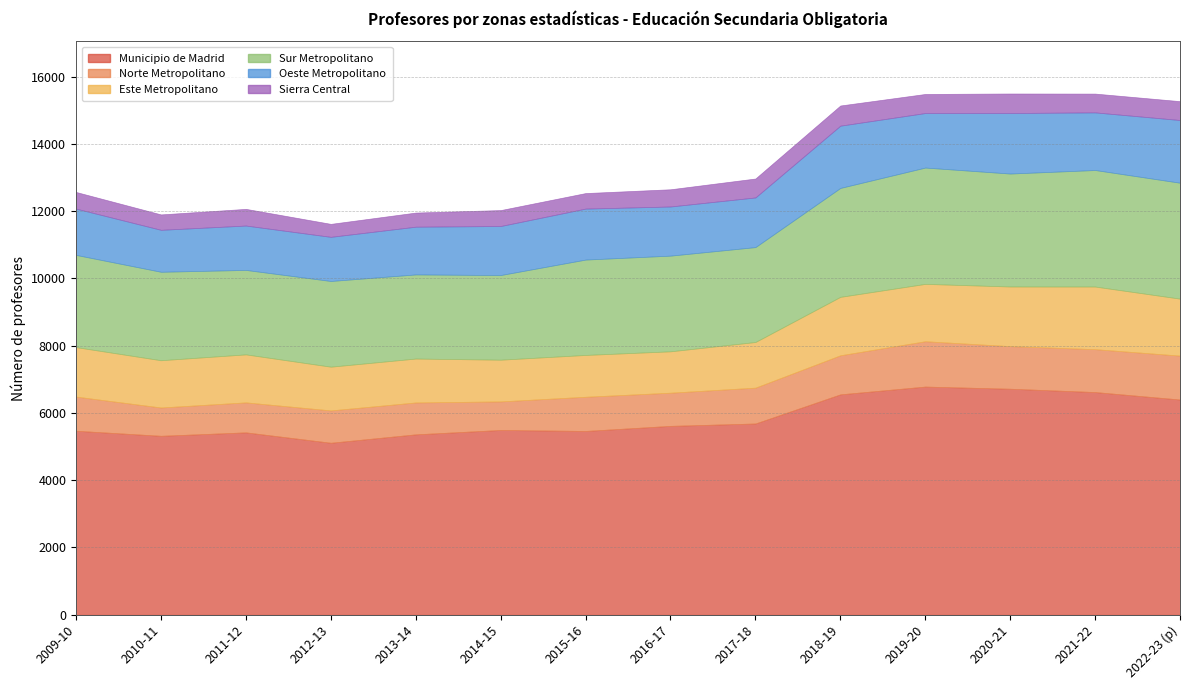

What is the value of the Este Metropolitano point at the 10th from the left?

1738